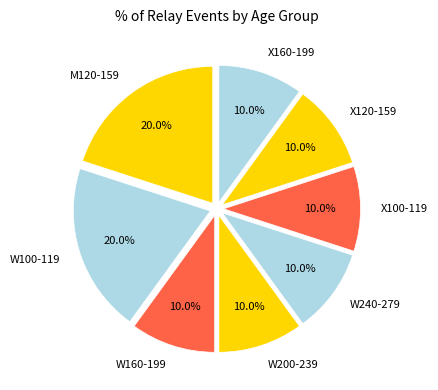

Is W160-199 the majority of the pie?

No